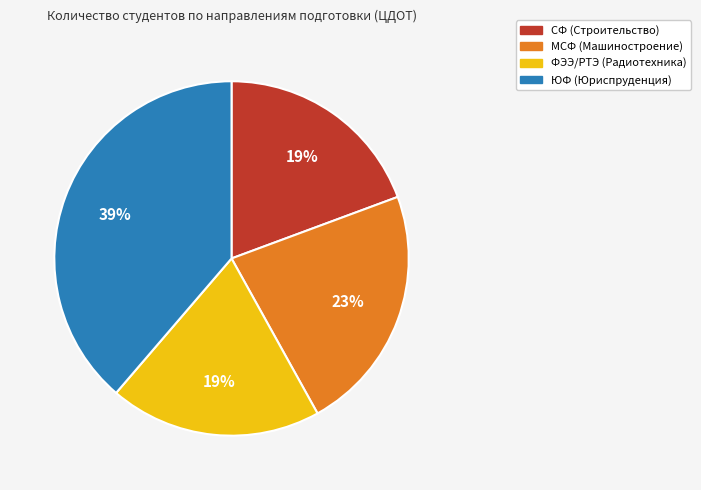

To the nearest percent, what is the average slice percentage?

25%